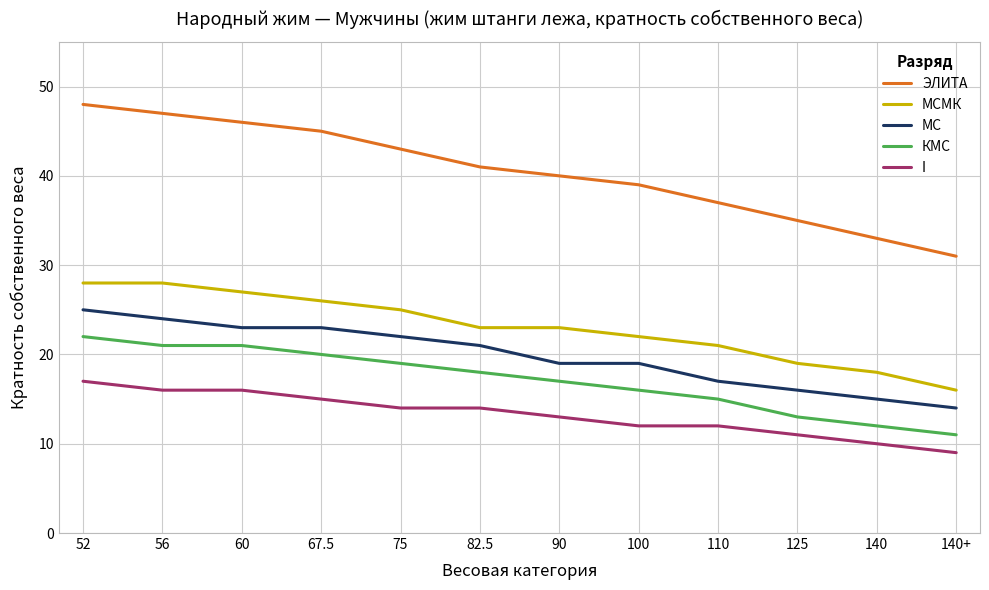

True or false: МСМК and I intersect in this chart.

False